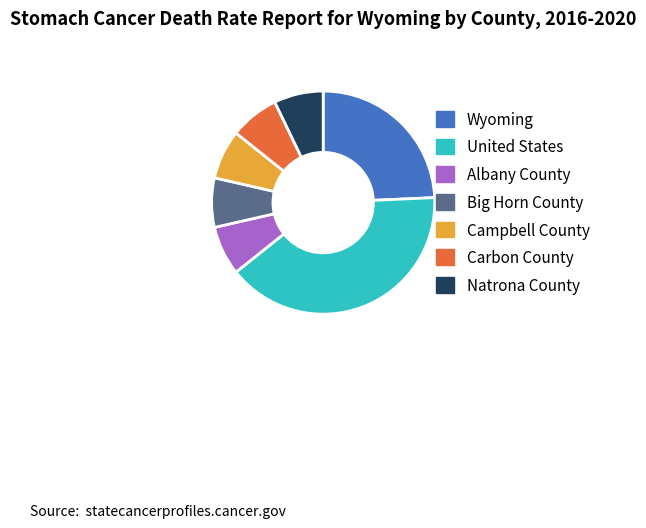

Between Wyoming and Big Horn County, which is larger?

Wyoming